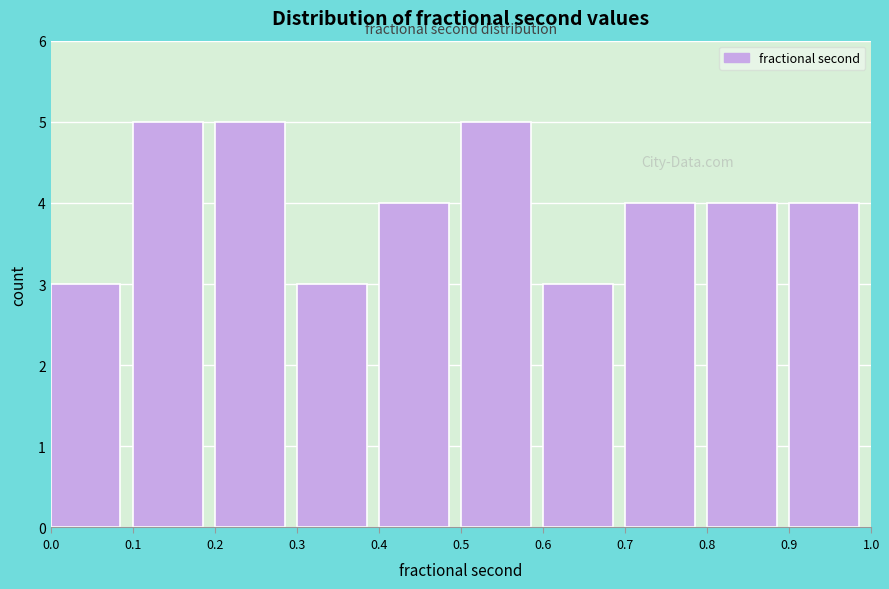

What is the height of the bar covering 0.6 to 0.7 on the x-axis? The values are not printed on the chart, so give them approximately, as read against the axis.

3